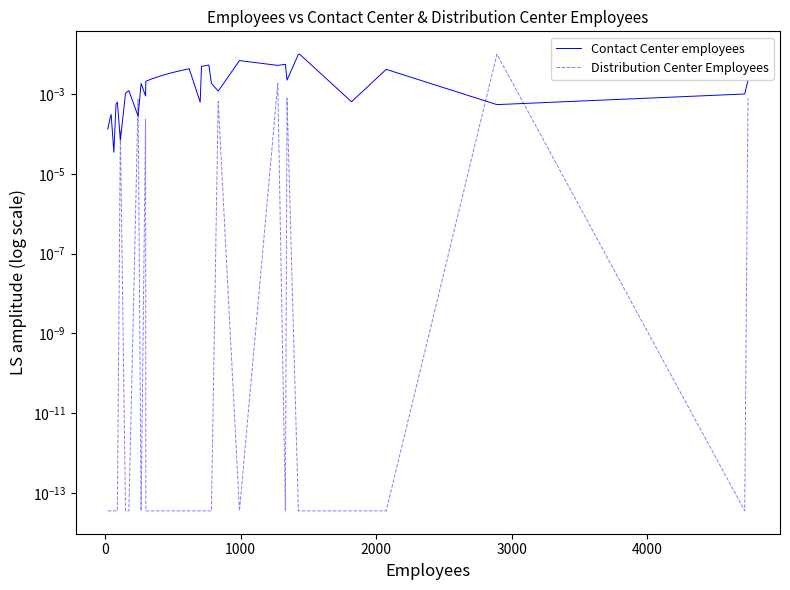

True or false: Distribution Center Employees has a value of 0.0 at 1000.

True